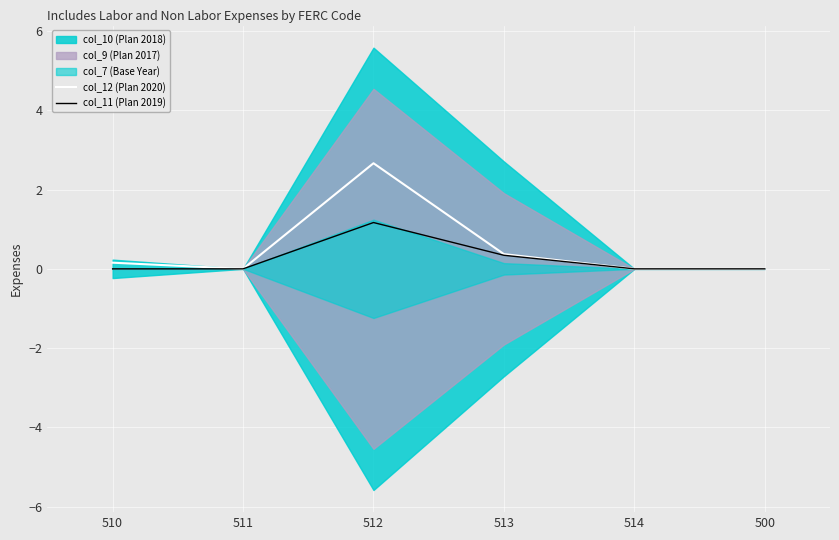

Reading left to right, transcribe all the data shown in this chart.

col_12 (Plan 2020): 0.2	0.0	2.7	0.4	0.0	0.0
col_11 (Plan 2019): 0.0	0.0	1.2	0.3	0.0	0.0